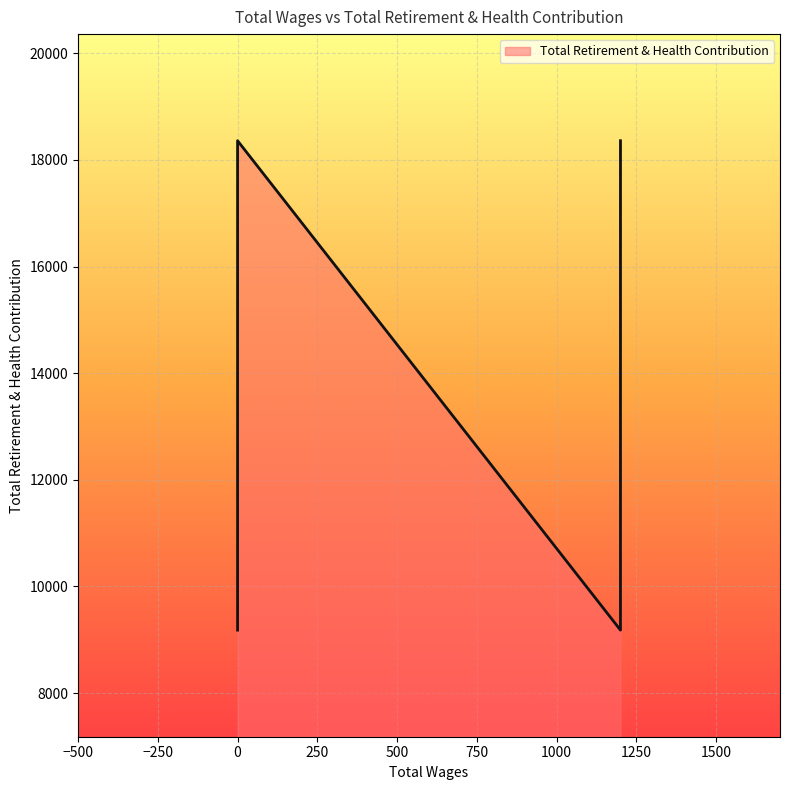

Reading left to right, what are all the values shown in this chart?

18360	18360	9180	18360	9180